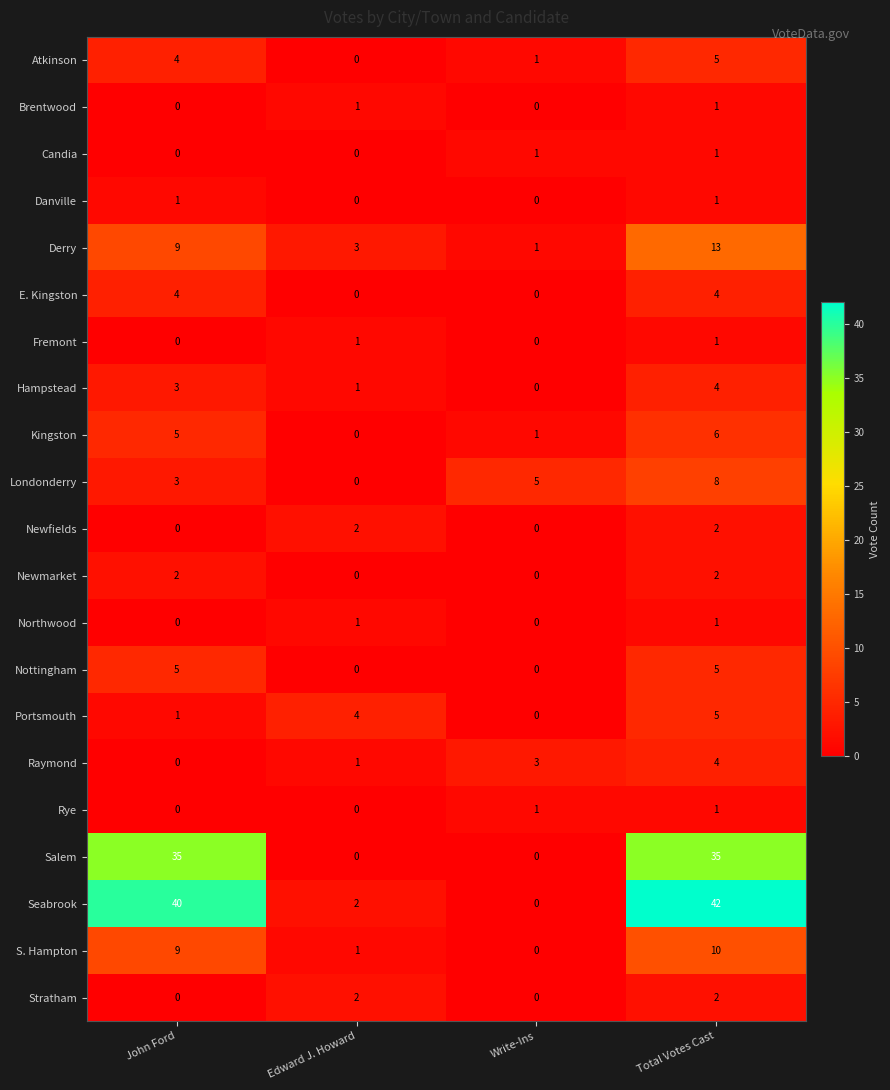

Between John Ford and Write-Ins, which series saw the biggest shift?

Seabrook